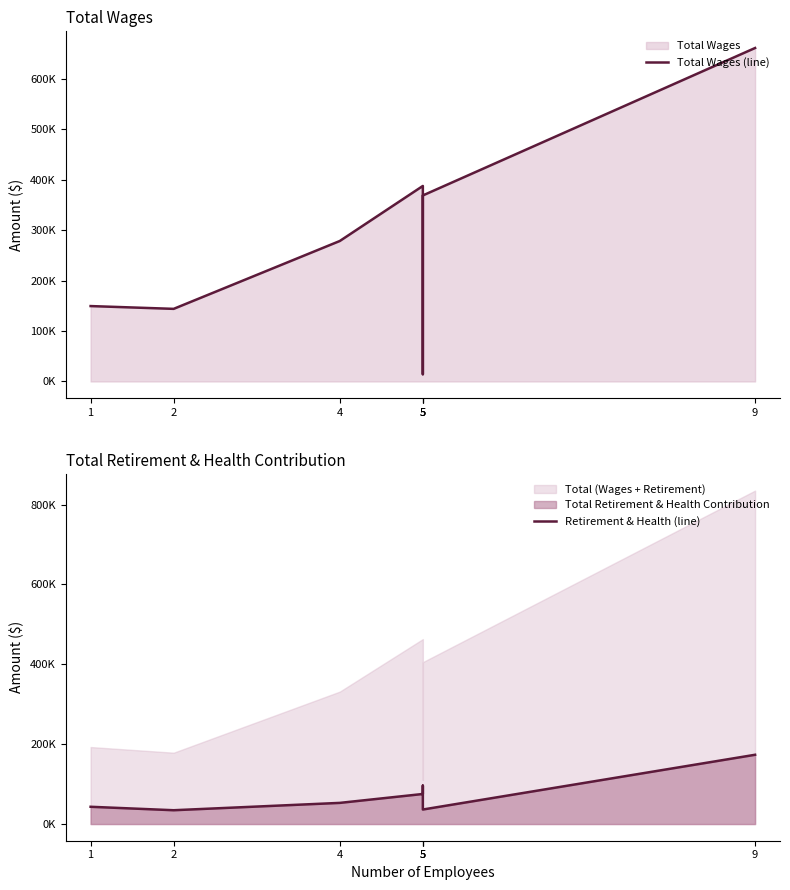

Does the chart display data point markers on the line(s)?

No